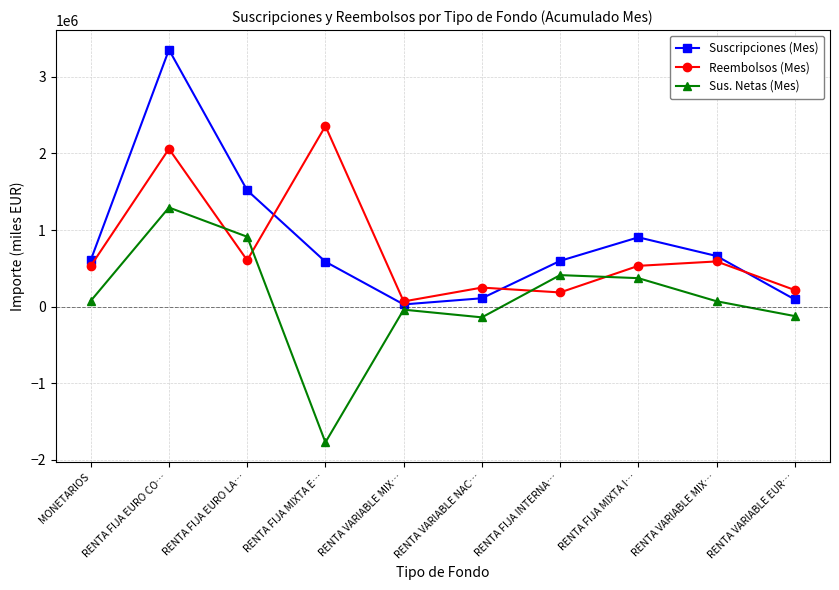

Which category has the lowest value across all series?

RENTA FIJA MIXTA E…